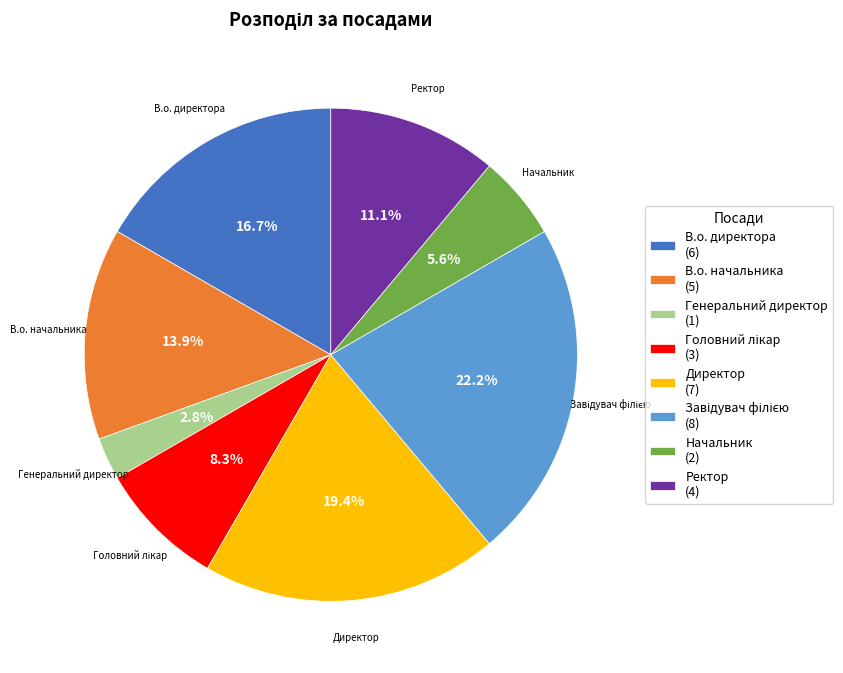

Is there any slice that represents more than half of the pie?

No